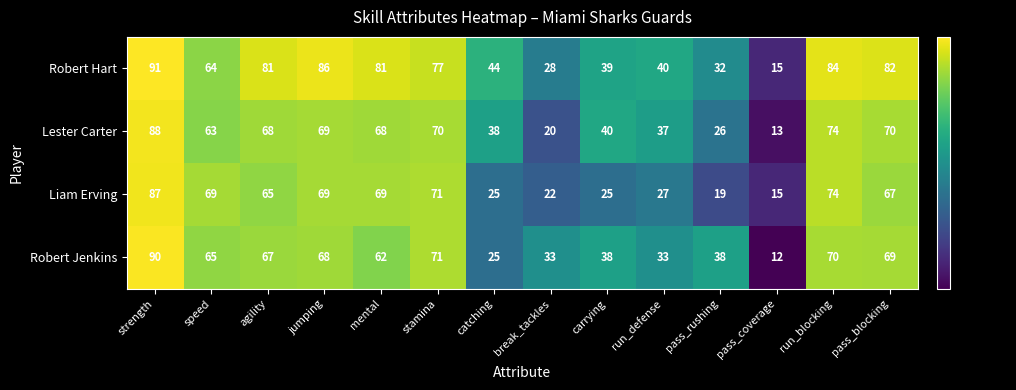

Is the value of Lester Carter at break_tackles greater than the value of Robert Hart at pass_rushing?

No